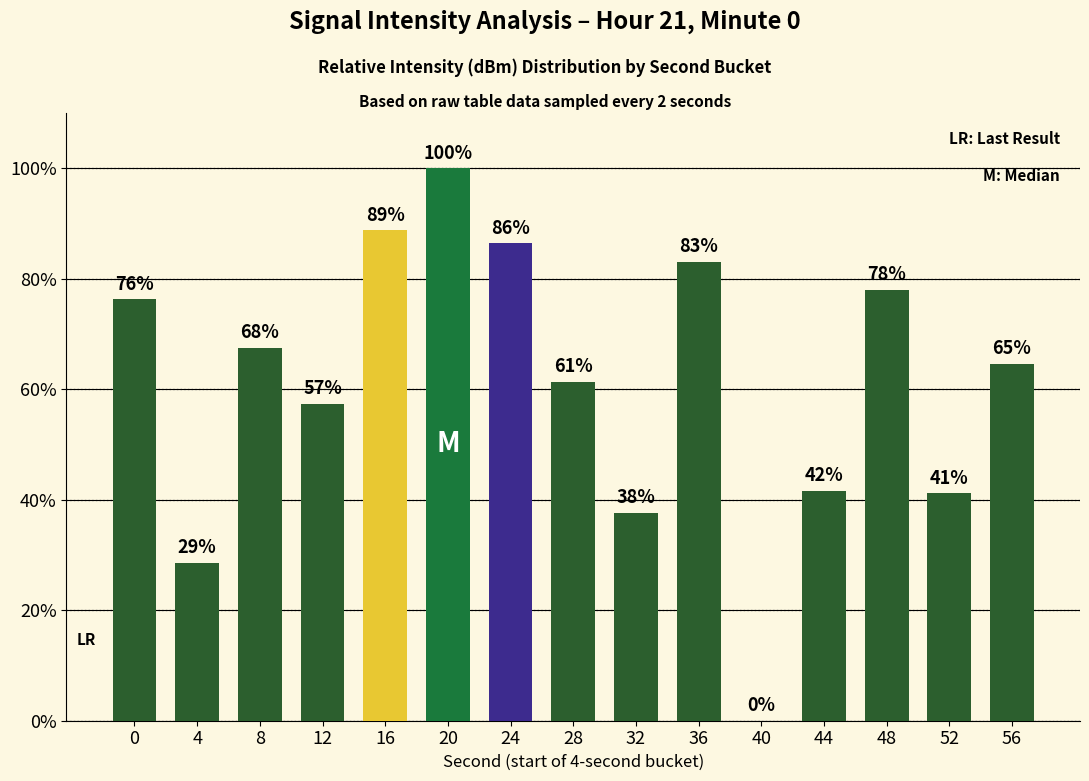

What is the ratio of the value at 12 to the value at 32?

1.5